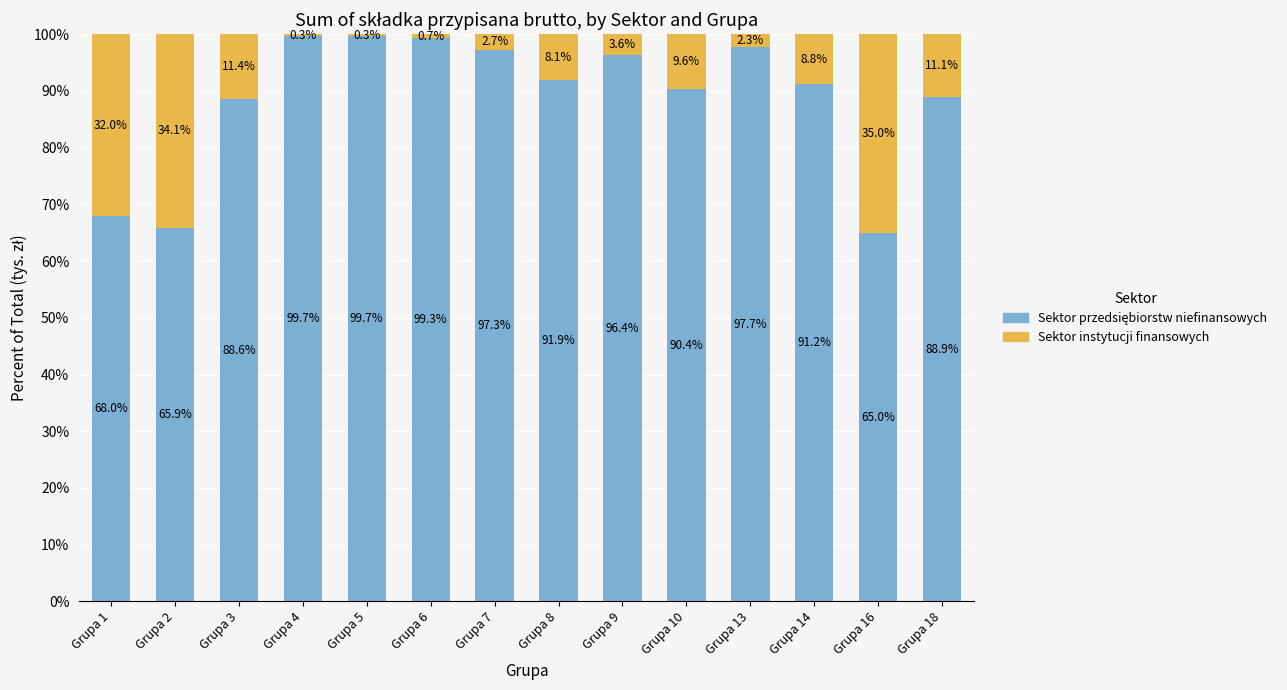

At which label does Sektor przedsiębiorstw niefinansowych reach its minimum?

Grupa 16